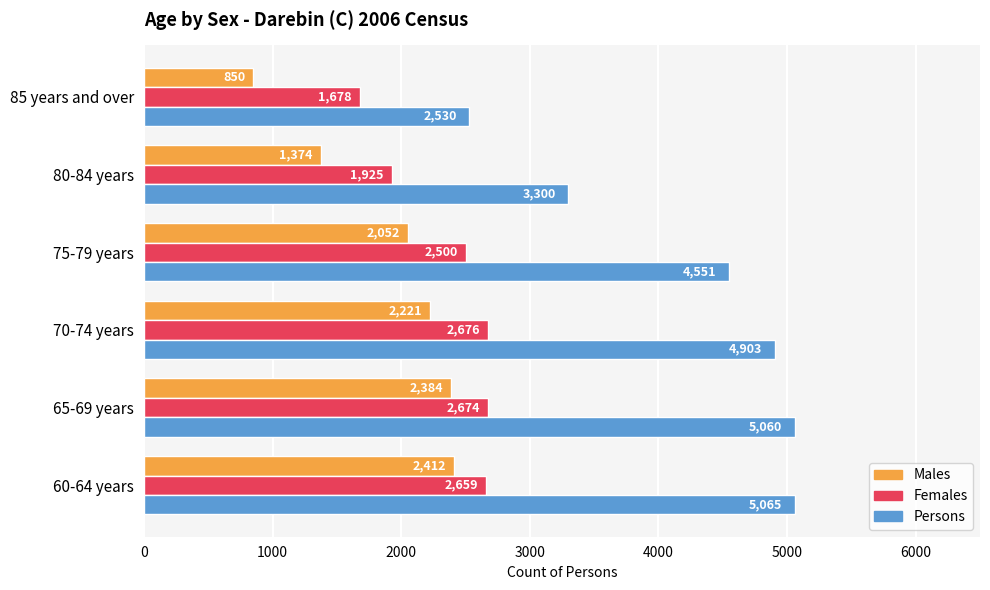

Rank the series by their average value, from highest to lowest.

Persons, Females, Males